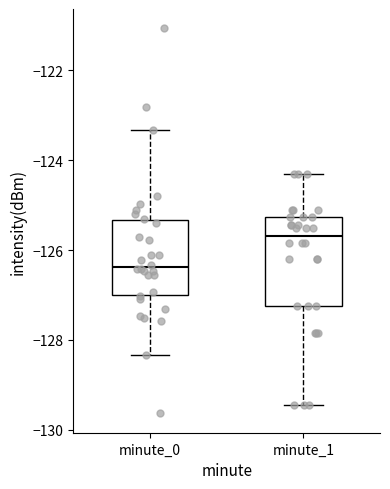

Where is the upper edge of the box for minute_1 on the y-axis? The values are not printed on the chart, so give them approximately, as read against the axis.

-125.2